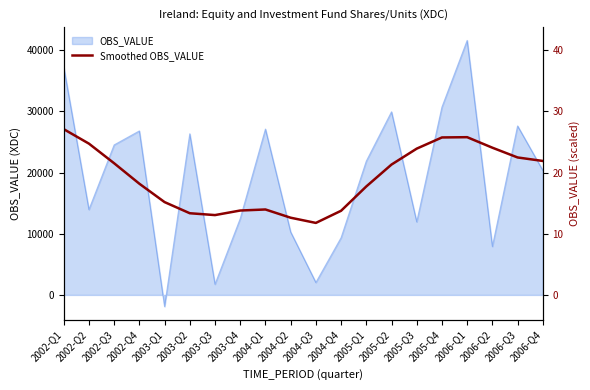

What is the label of the 20th point from the left?

2006-Q4